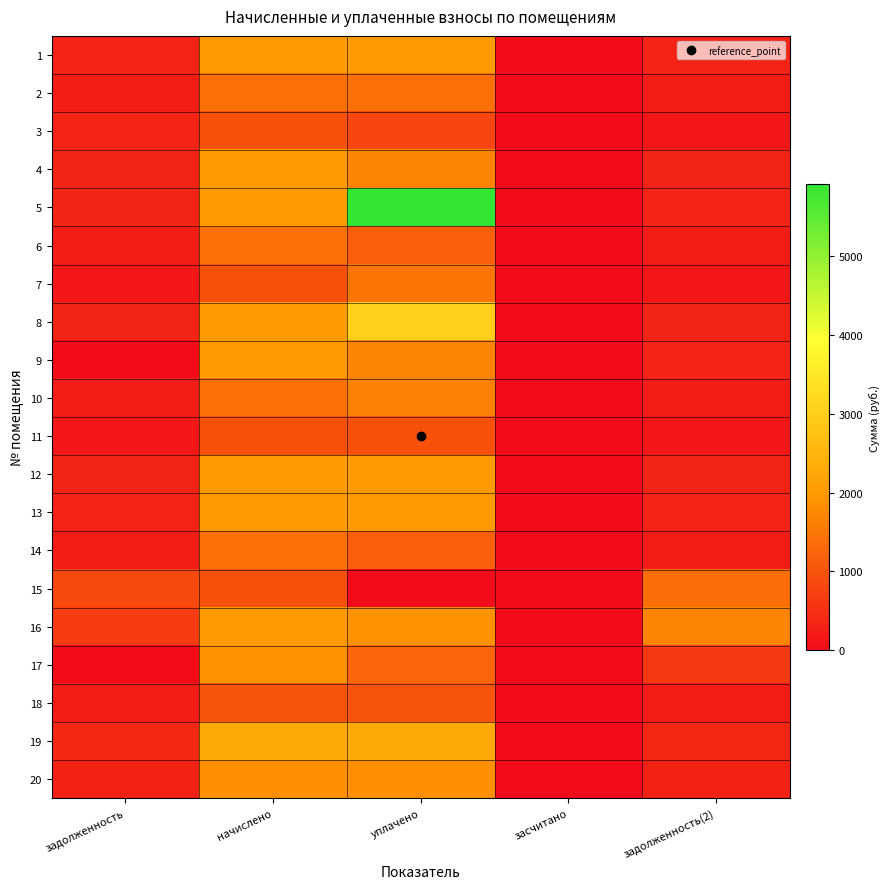

How many categories are shown in the chart?

5